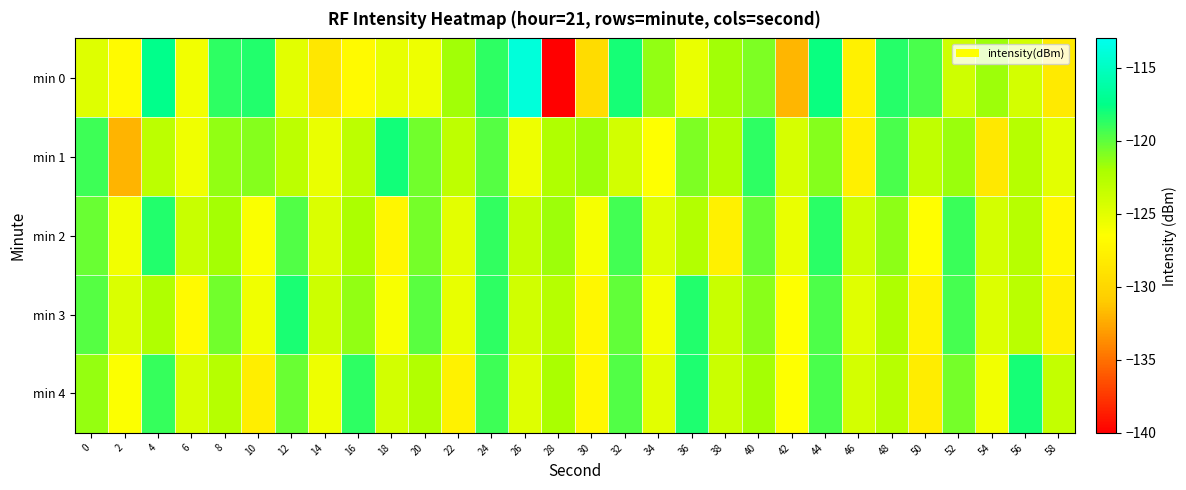

What is the maximum value shown in the chart?

-113.9